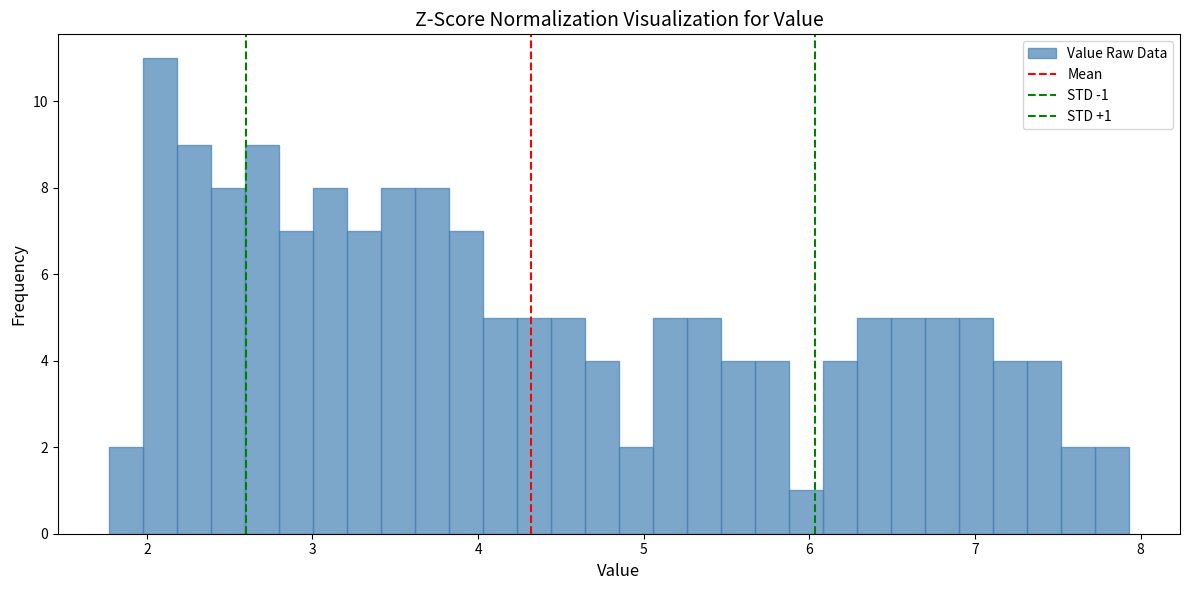

Read against the x-axis, roughly where is the centre of the tallest bar?

2.1